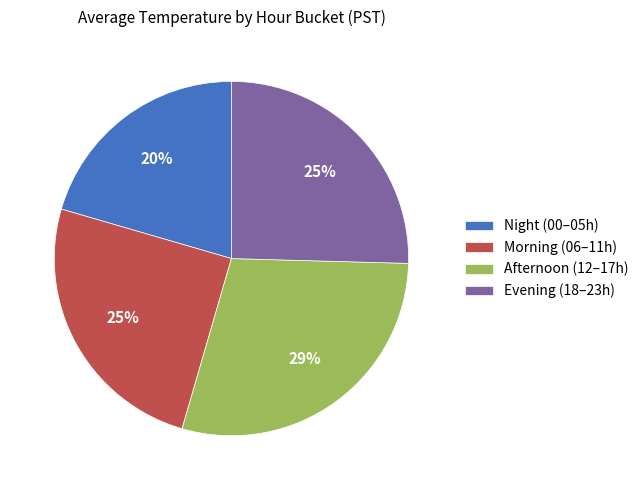

To the nearest percent, what portion does Evening (18–23h) represent?

25%